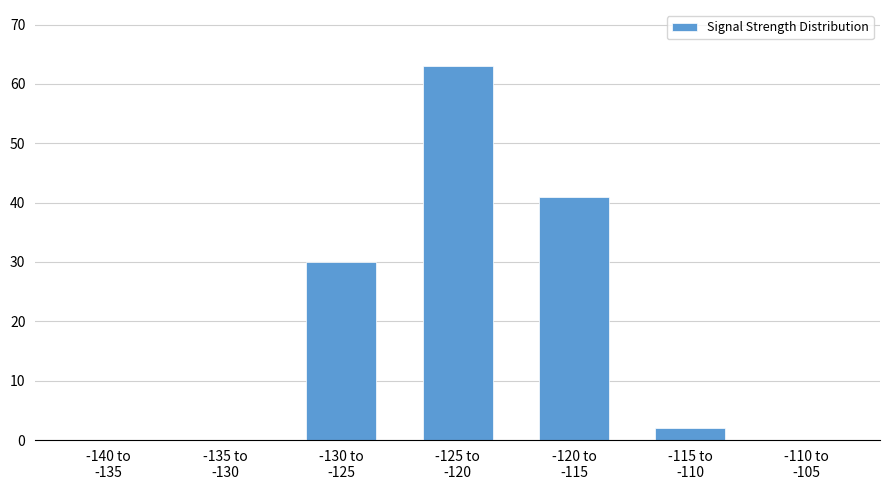

What is the sum of all values?

136